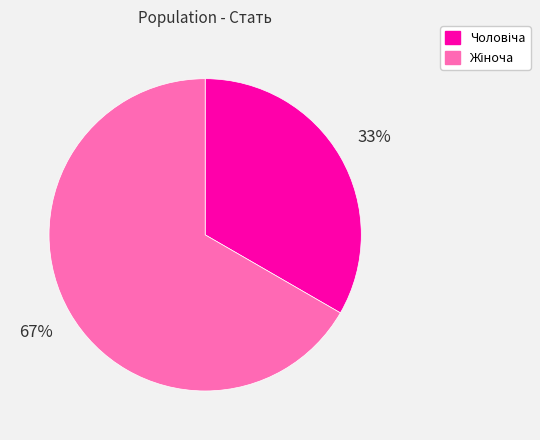

Does any single category account for the majority?

Yes